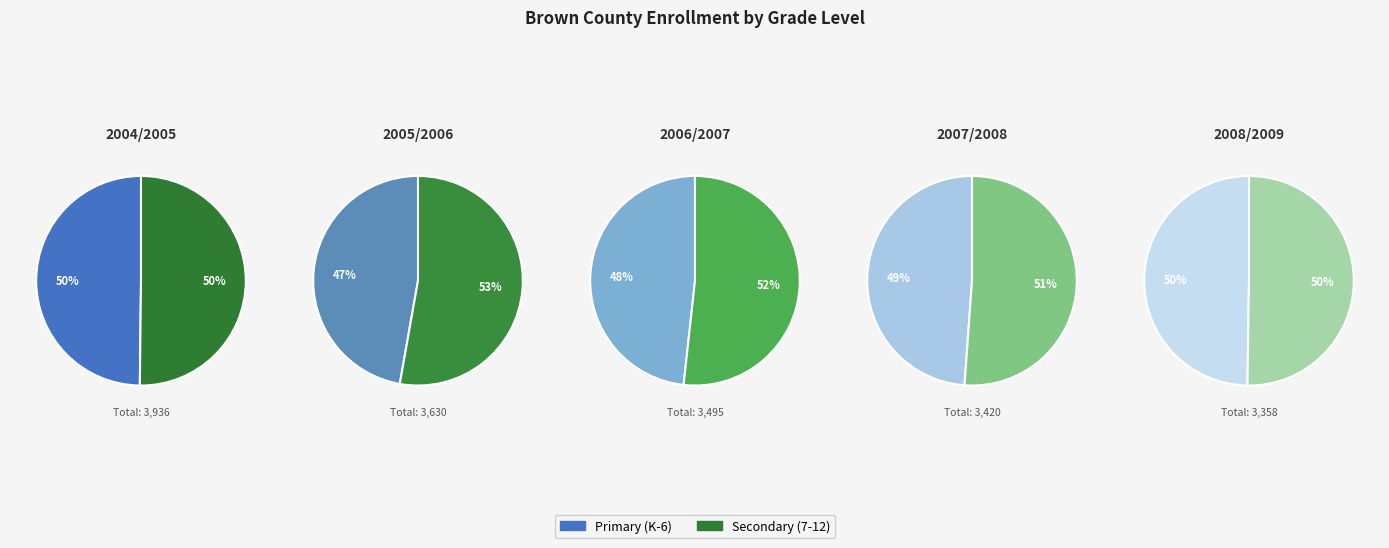

To the nearest percent, what portion does 2006/2007 represent?

20%